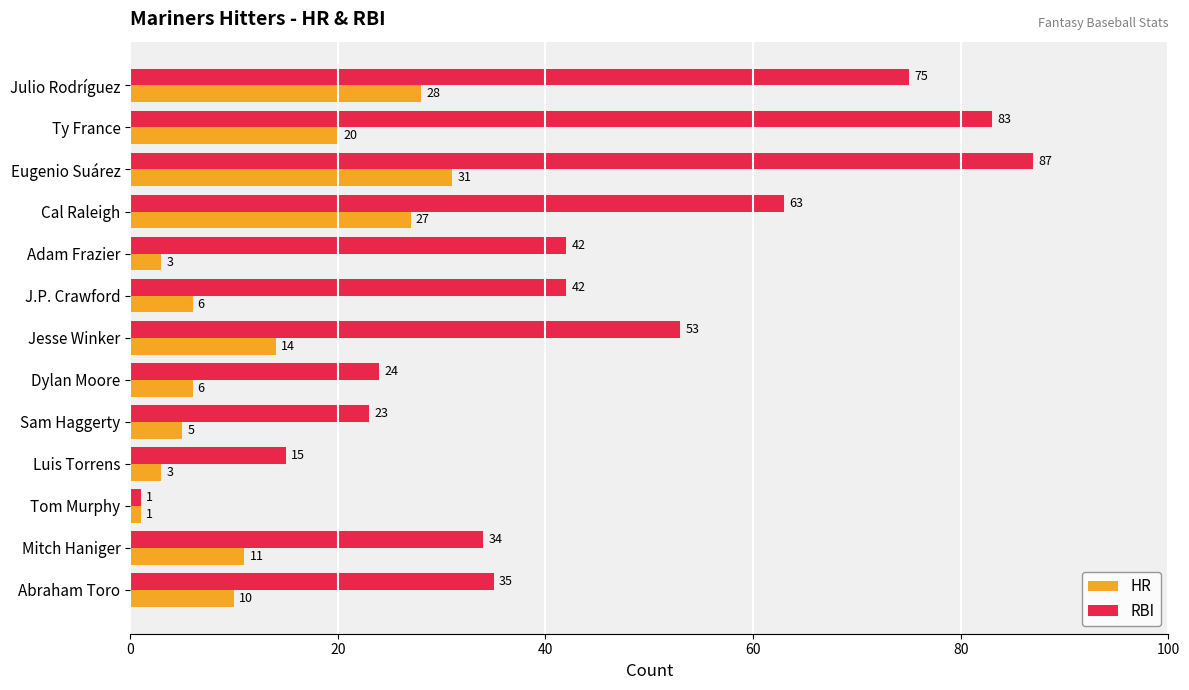

What is the difference between the RBI values at Jesse Winker and Tom Murphy?

52